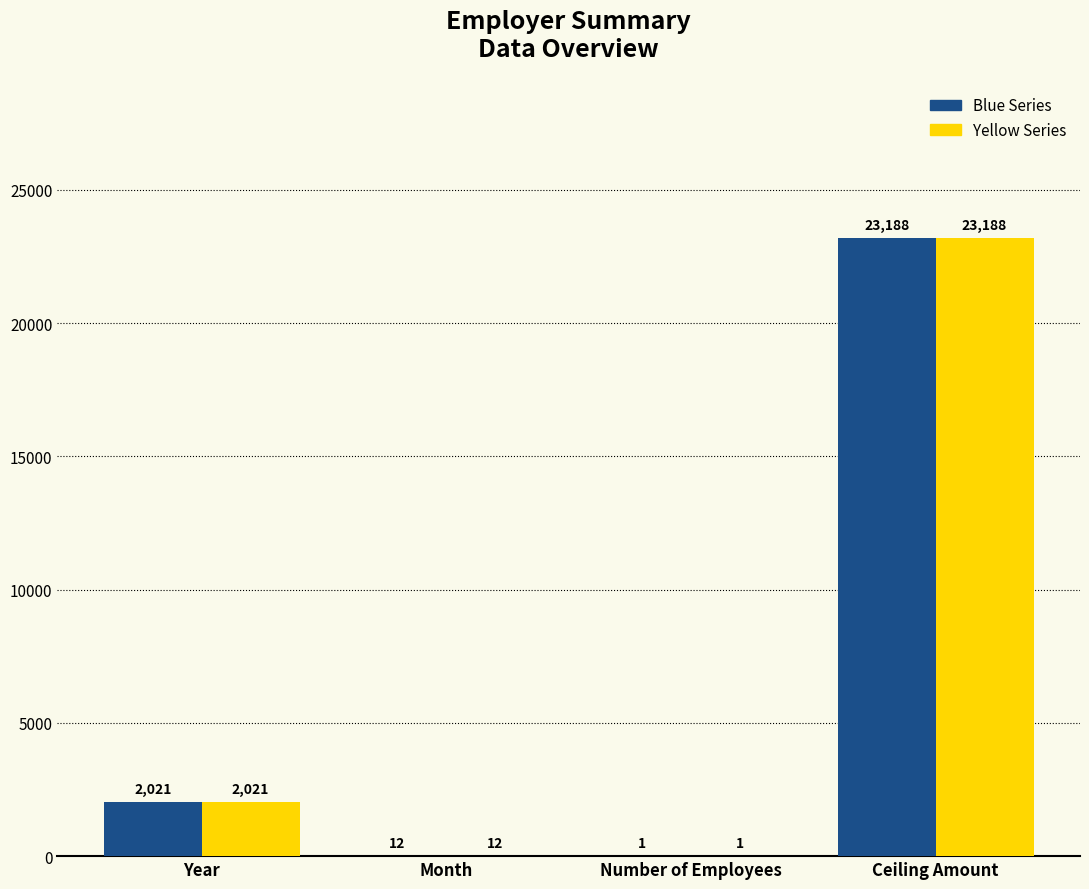

What is the approximate value of Blue Series at Month, to the nearest 10?

10